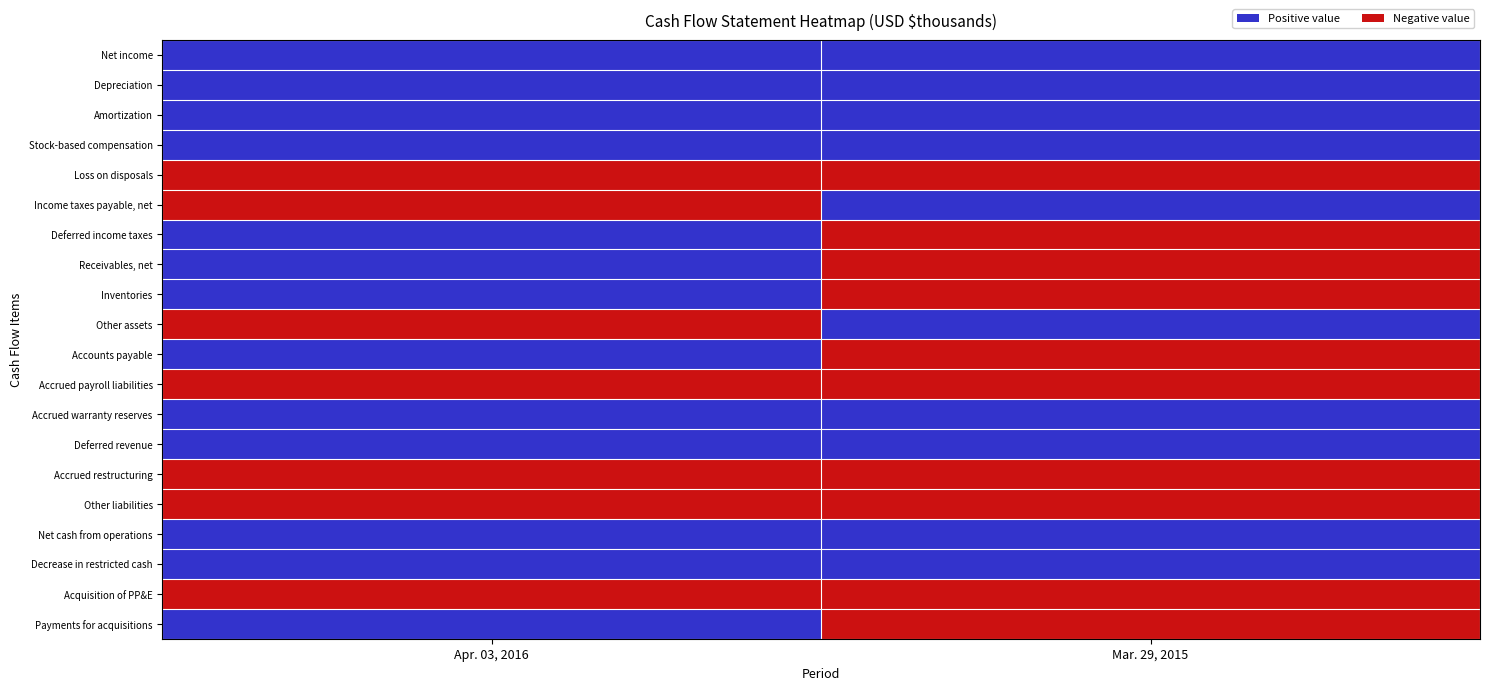

Reading left to right, transcribe all the data shown in this chart.

Net income: Apr. 03, 2016=0	Mar. 29, 2015=0
Depreciation: Apr. 03, 2016=0	Mar. 29, 2015=0
Amortization: Apr. 03, 2016=0	Mar. 29, 2015=0
Stock-based compensation: Apr. 03, 2016=0	Mar. 29, 2015=0
Loss on disposals: Apr. 03, 2016=1	Mar. 29, 2015=1
Income taxes payable, net: Apr. 03, 2016=1	Mar. 29, 2015=0
Deferred income taxes: Apr. 03, 2016=0	Mar. 29, 2015=1
Receivables, net: Apr. 03, 2016=0	Mar. 29, 2015=1
Inventories: Apr. 03, 2016=0	Mar. 29, 2015=1
Other assets: Apr. 03, 2016=1	Mar. 29, 2015=0
Accounts payable: Apr. 03, 2016=0	Mar. 29, 2015=1
Accrued payroll liabilities: Apr. 03, 2016=1	Mar. 29, 2015=1
Accrued warranty reserves: Apr. 03, 2016=0	Mar. 29, 2015=0
Deferred revenue: Apr. 03, 2016=0	Mar. 29, 2015=0
Accrued restructuring: Apr. 03, 2016=1	Mar. 29, 2015=1
Other liabilities: Apr. 03, 2016=1	Mar. 29, 2015=1
Net cash from operations: Apr. 03, 2016=0	Mar. 29, 2015=0
Decrease in restricted cash: Apr. 03, 2016=0	Mar. 29, 2015=0
Acquisition of PP&E: Apr. 03, 2016=1	Mar. 29, 2015=1
Payments for acquisitions: Apr. 03, 2016=0	Mar. 29, 2015=1